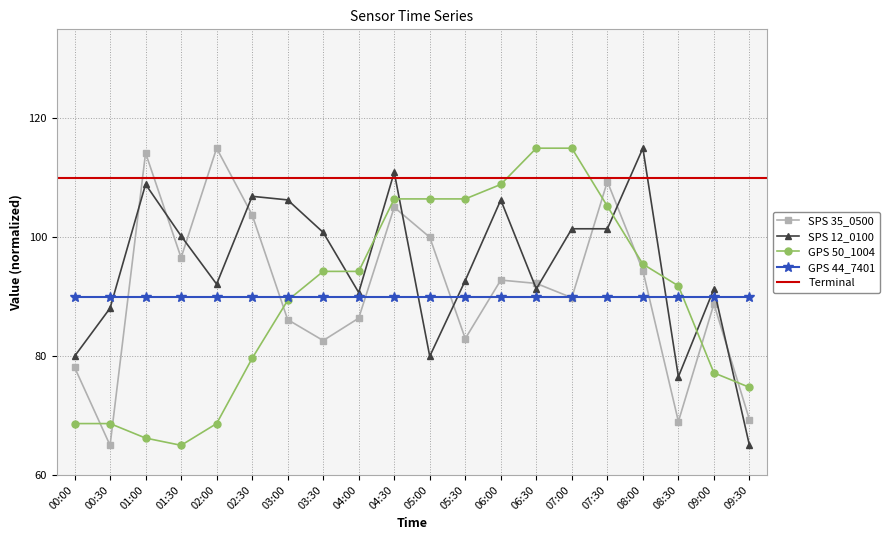

At which category is the sum across all series the highest?

04:30